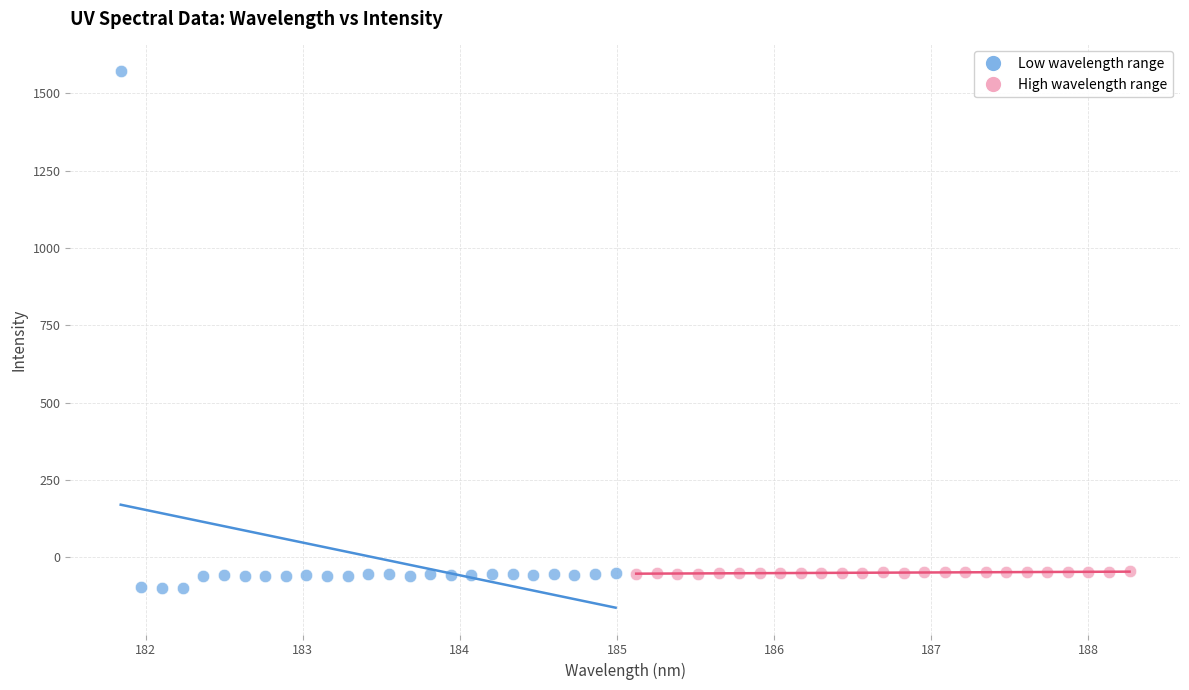

Which series contains the highest Y value?

Low wavelength range